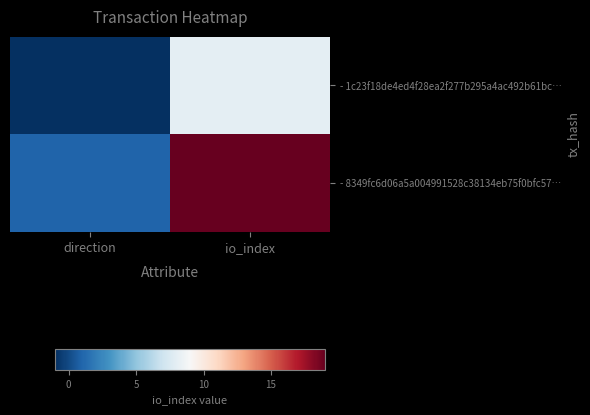

Reading left to right, what are all the values shown in this chart?

- 1c23f18de4ed4f28ea2f277b295a4ac492b61bc…: direction=-1	io_index=8
- 8349fc6d06a5a004991528c38134eb75f0bfc57…: direction=1	io_index=19